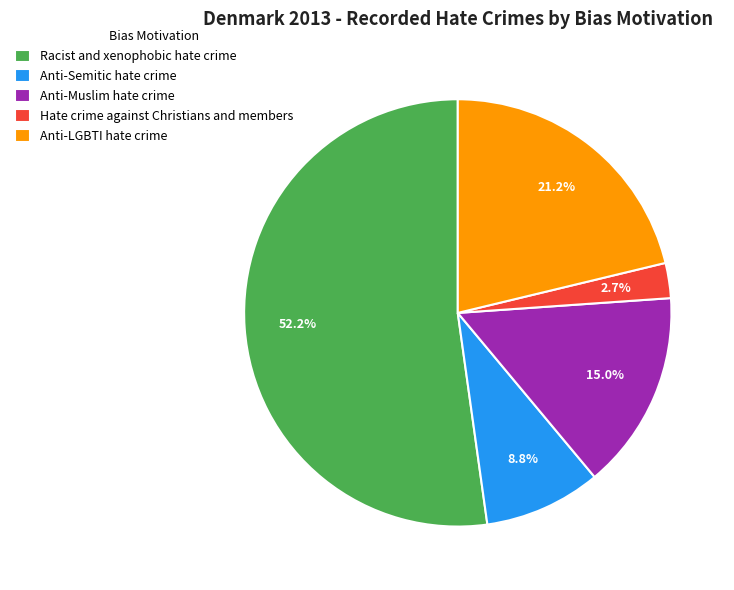

Is it true that Racist and xenophobic hate crime is 52% of the pie?

True